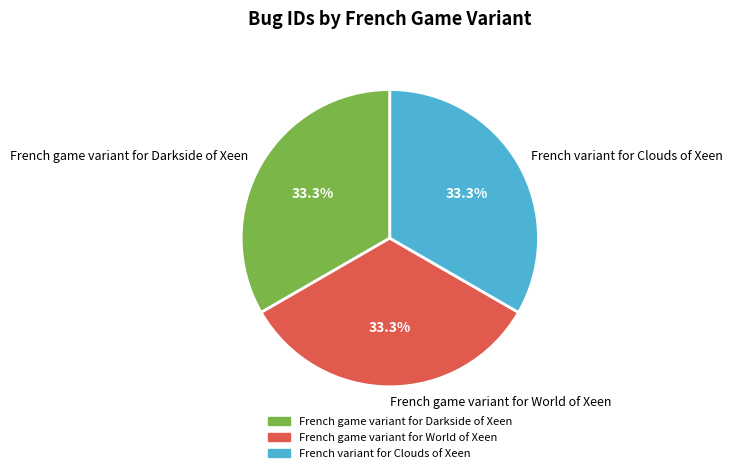

To the nearest percent, what portion does French game variant for World of Xeen represent?

33%